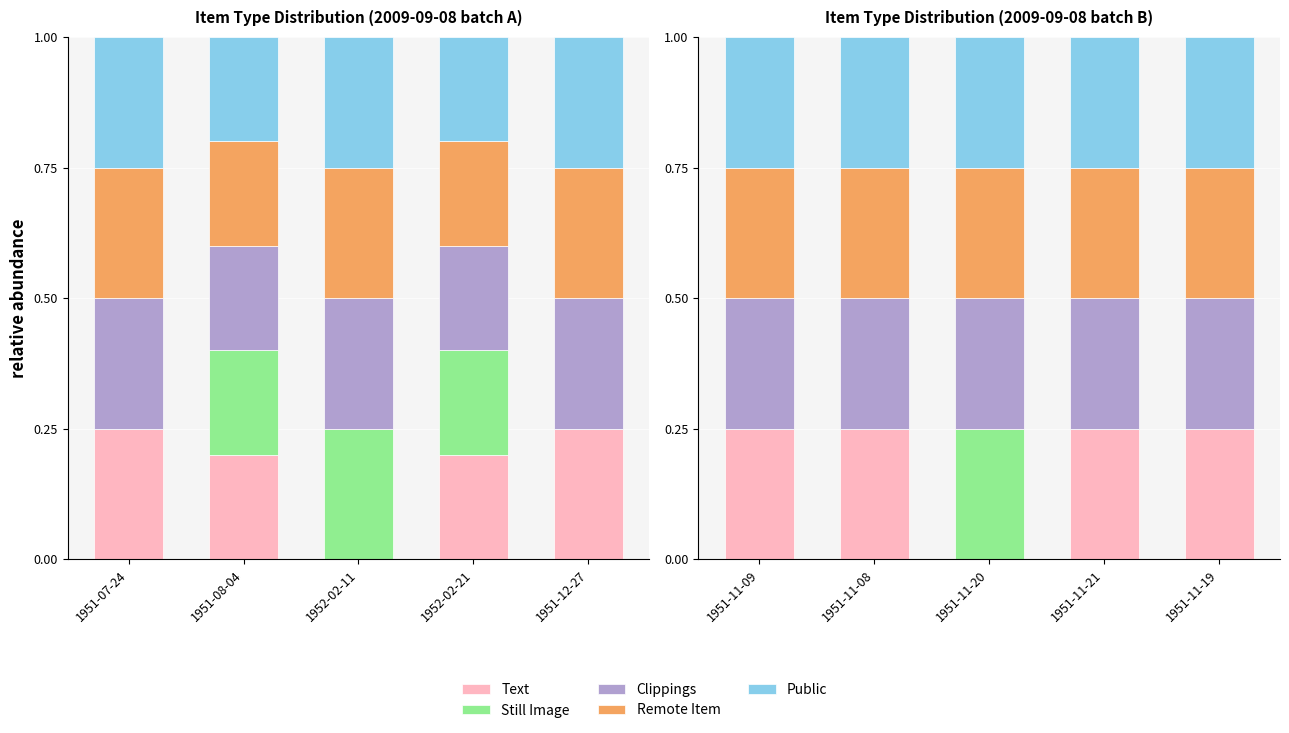

What are all the series names shown in the legend?

Text, Still Image, Clippings, Remote Item, Public